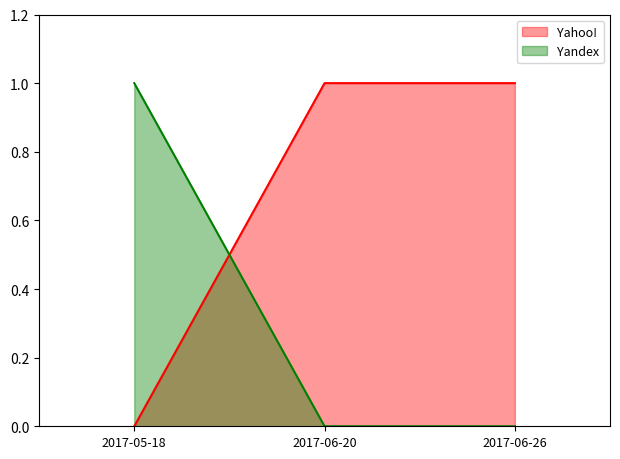

What position from the right is 2017-06-26?

1